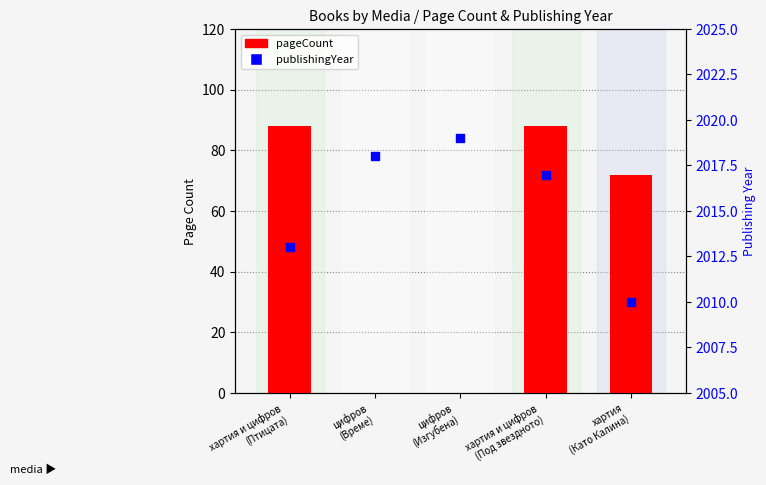

Which series reaches the maximum Y coordinate?

publishingYear